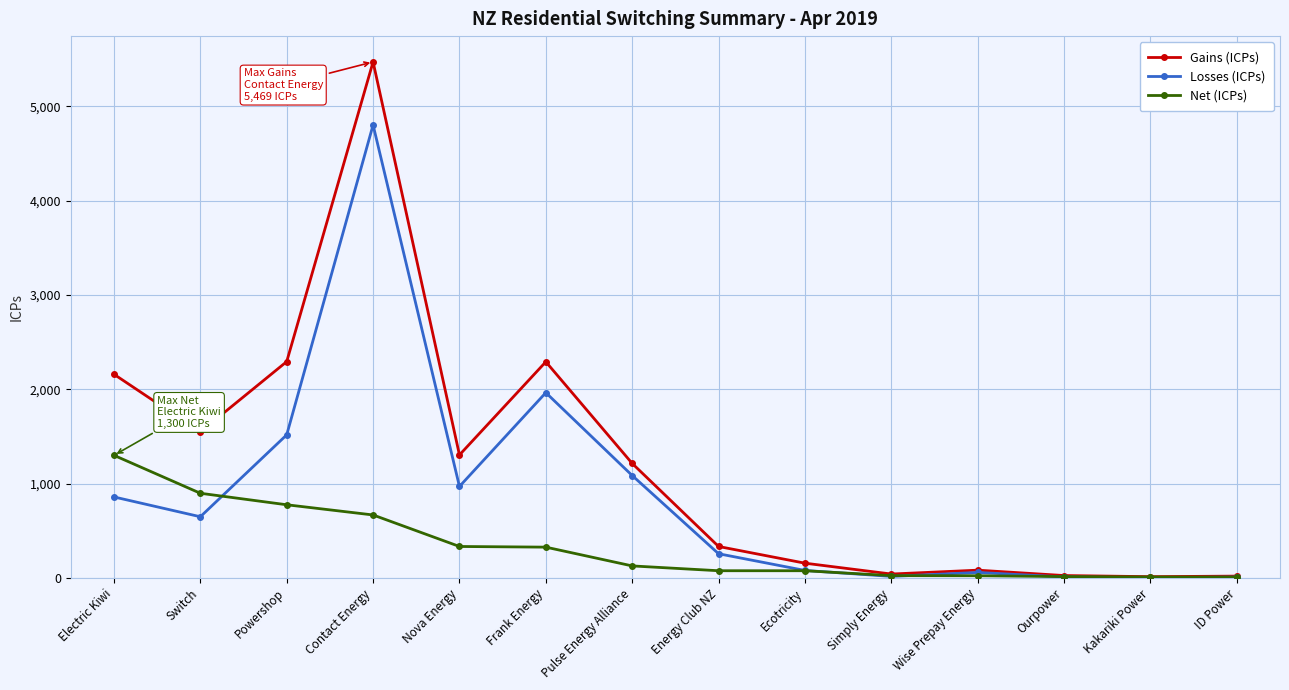

List the series in order of their overall mean, highest first.

Gains (ICPs), Losses (ICPs), Net (ICPs)